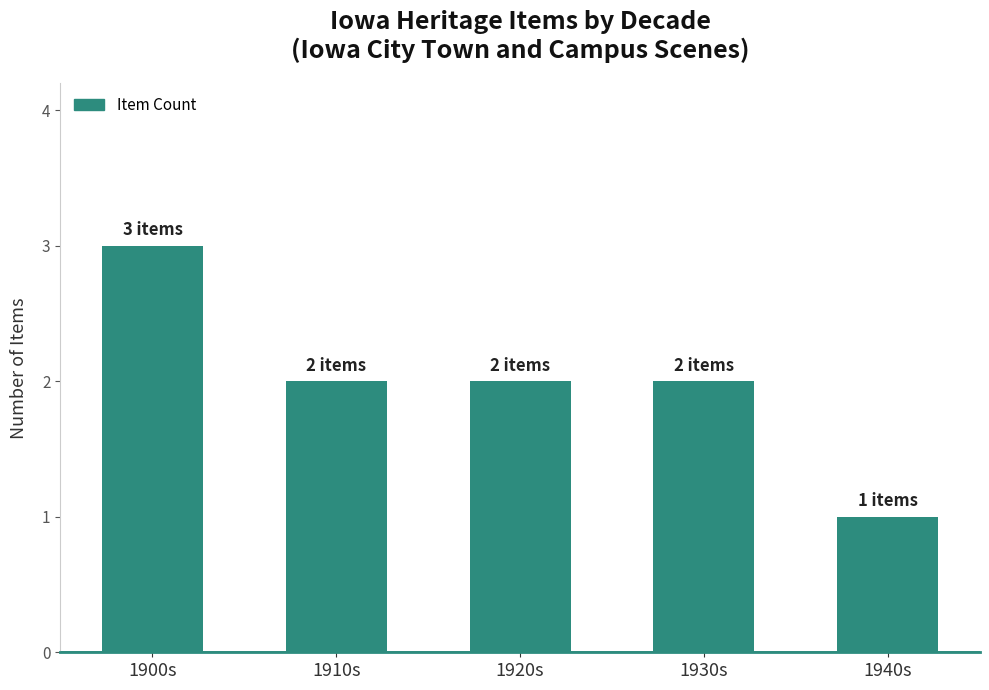

What is the label of the 2nd bar from the right?

1930s